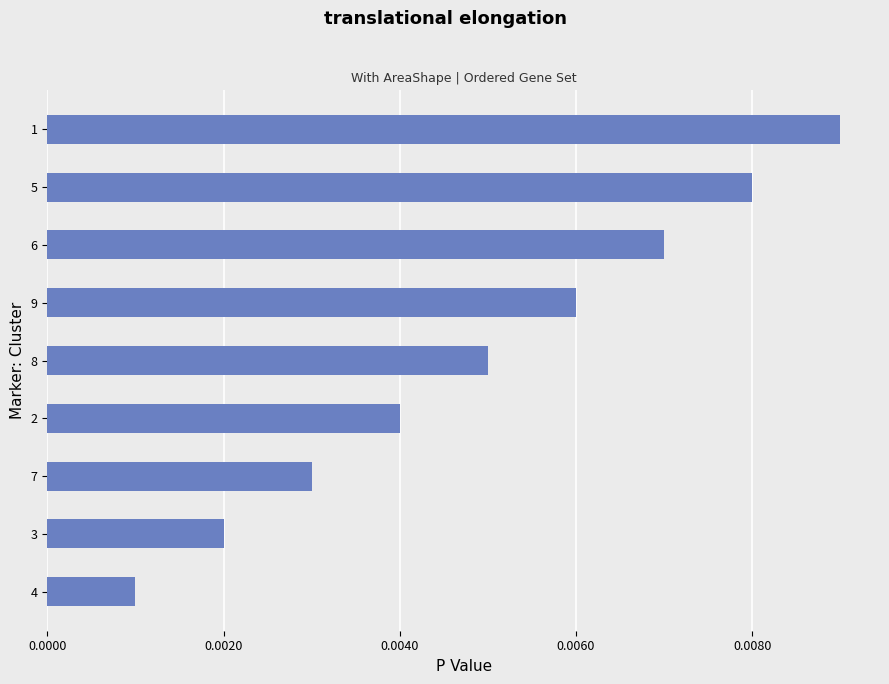

Which label corresponds to the smallest value in the chart?

4